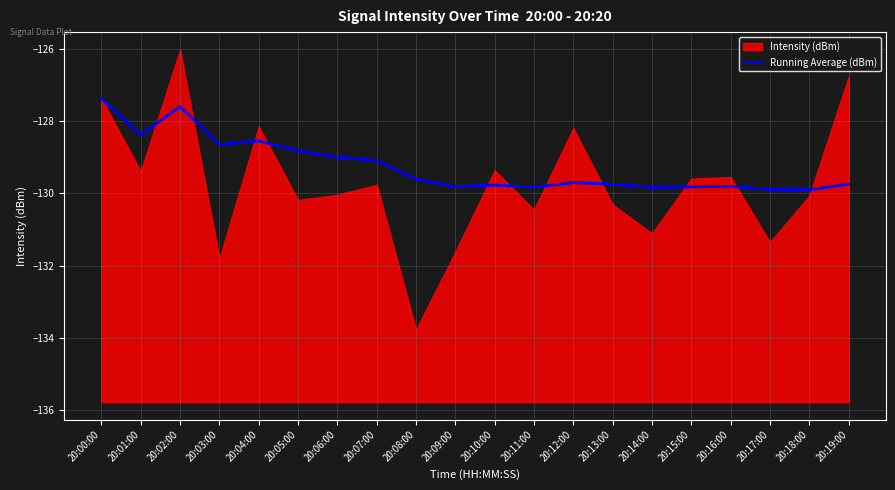

What is the minimum value for Running Average (dBm)?

-129.9